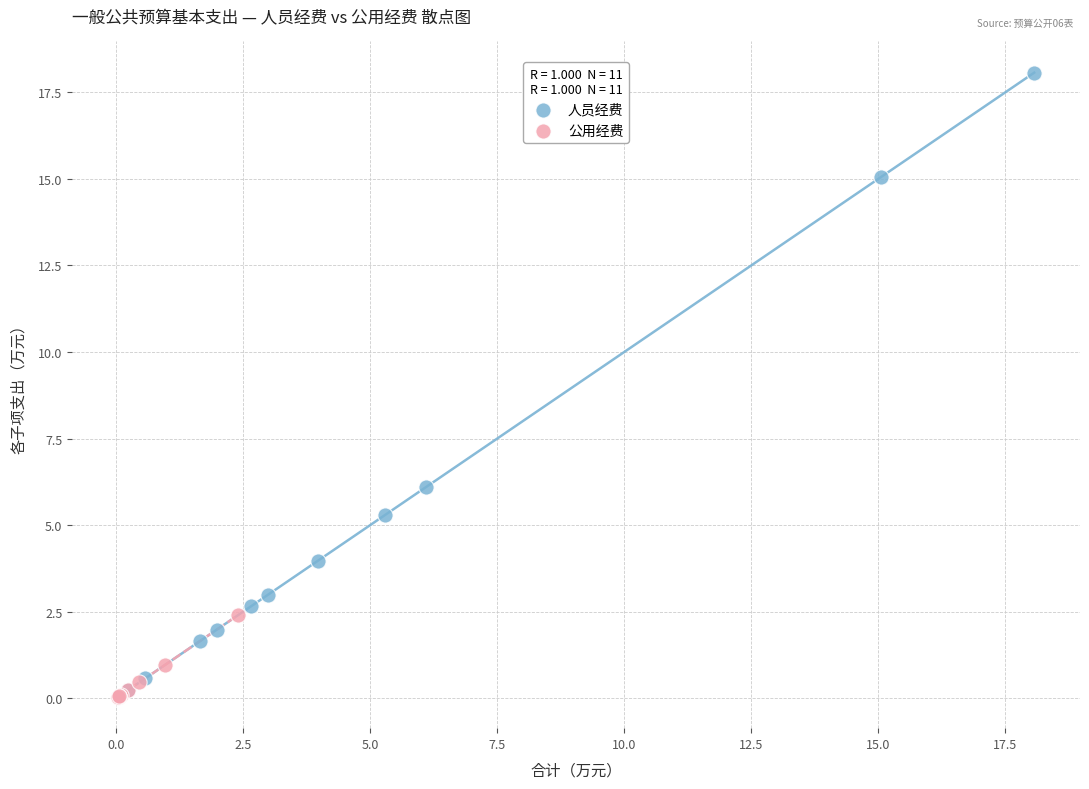

Which series reaches the maximum Y coordinate?

人员经费